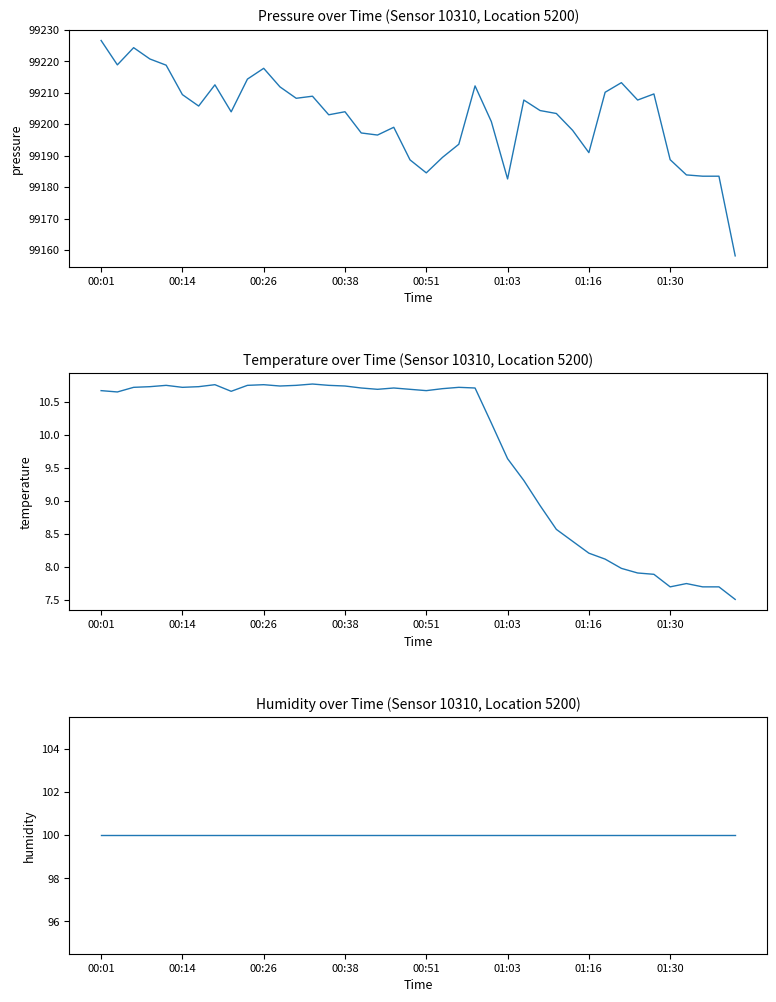

How many interior local peaks does the temperature series have?

7